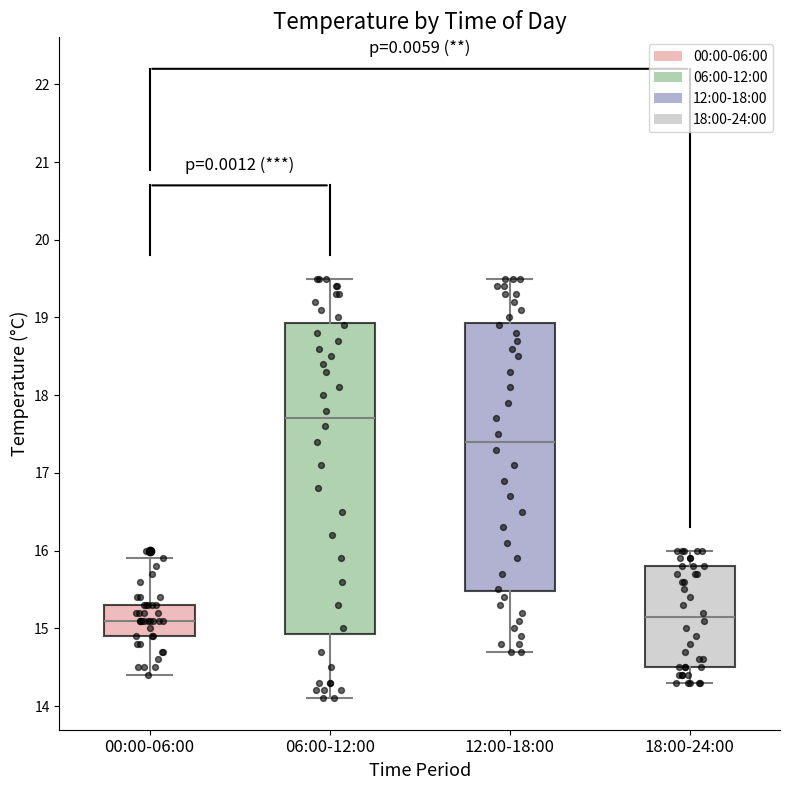

Where is the upper edge of the box for 18:00-24:00 on the y-axis? The values are not printed on the chart, so give them approximately, as read against the axis.

15.8